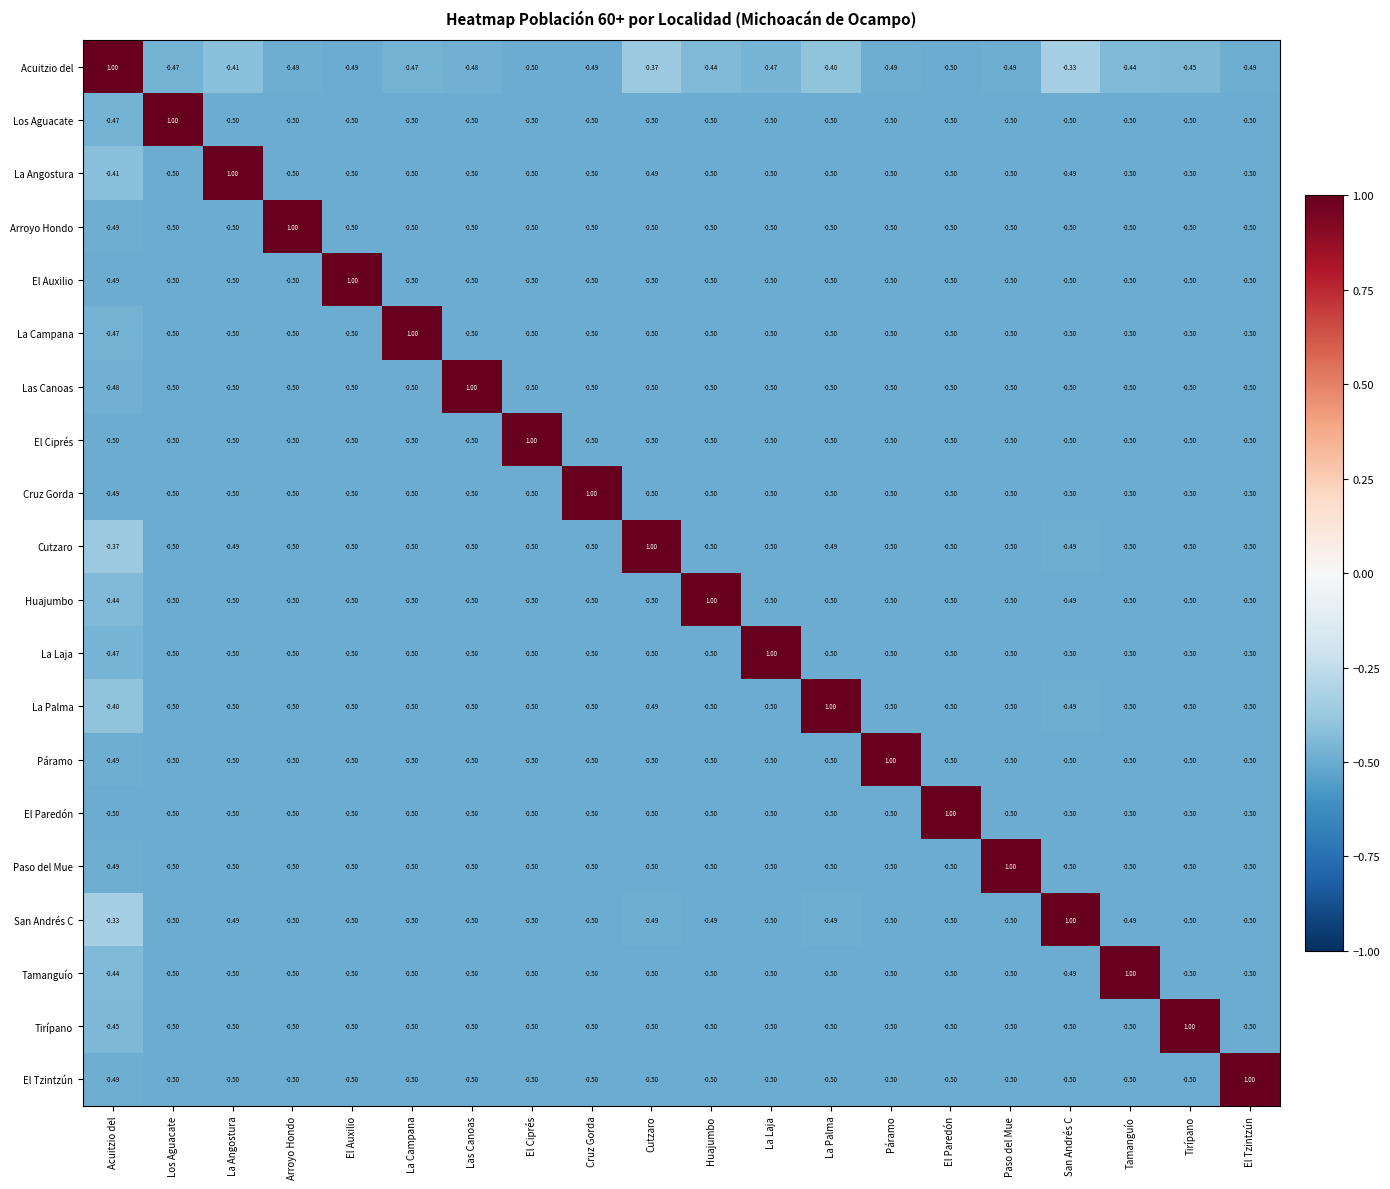

At which label is La Campana closest to 0?

Acuitzio del